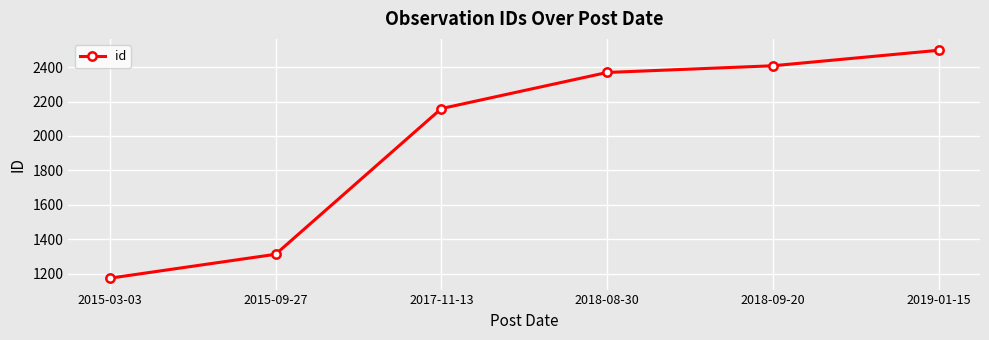

Between 2018-08-30 and 2019-01-15, which is larger?

2019-01-15